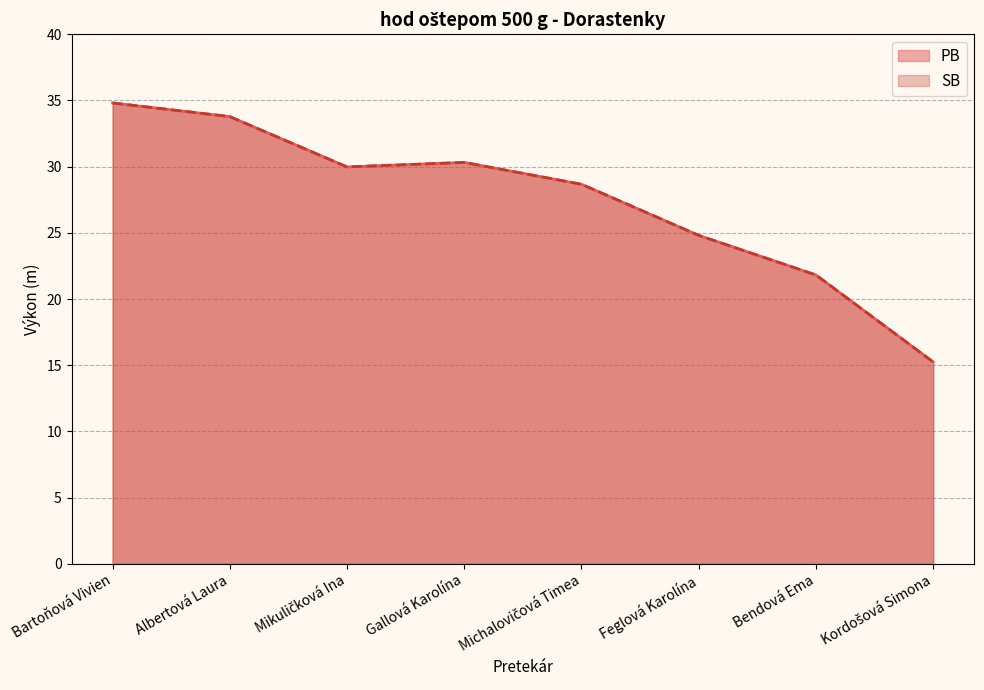

Which series has the widest spread of values?

PB